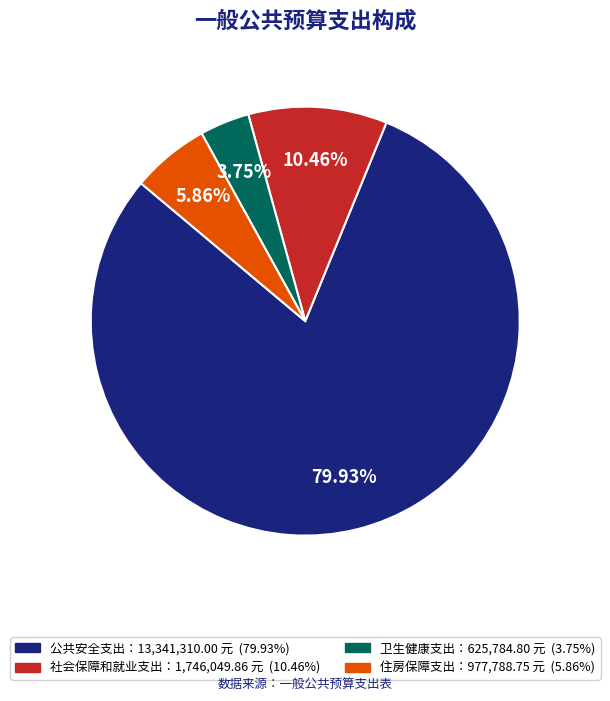

Is there a majority slice in this chart?

Yes